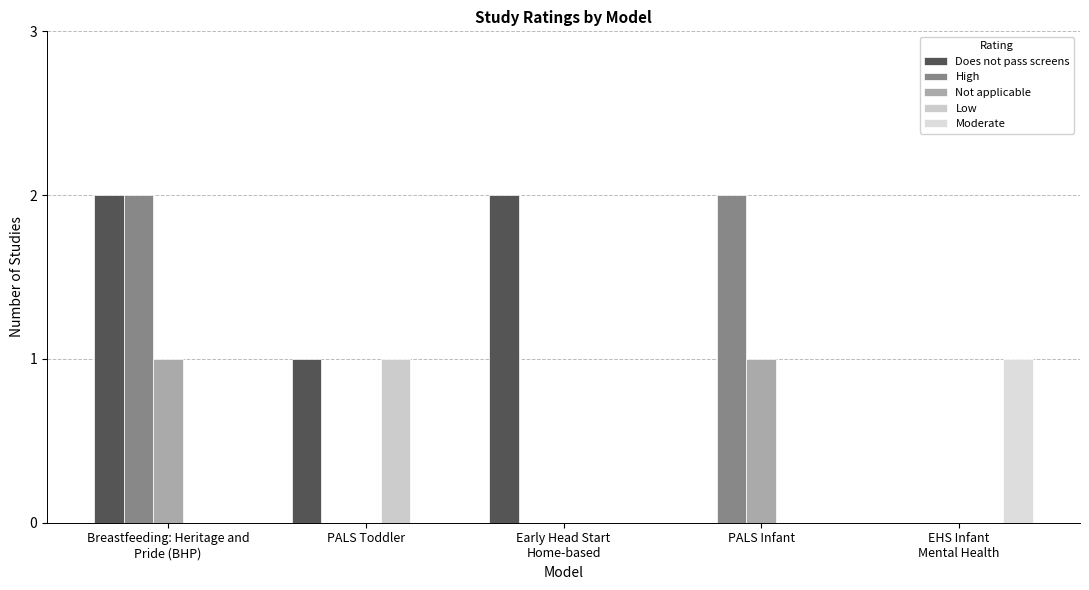

Which series has the largest total across all categories?

Does not pass screens